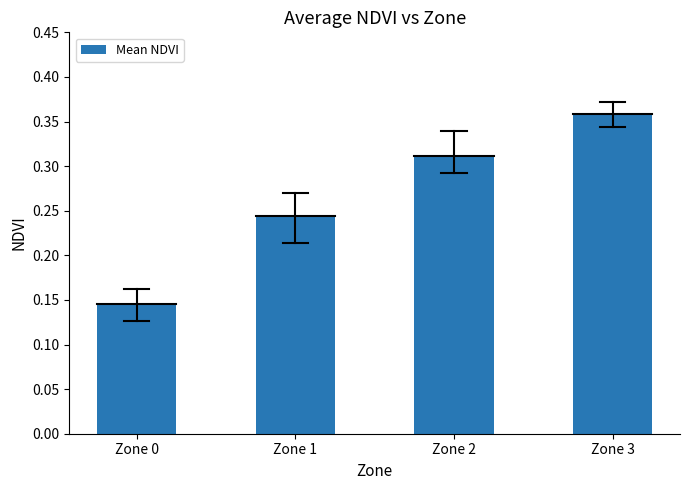

Does the chart contain stacked bars?

No